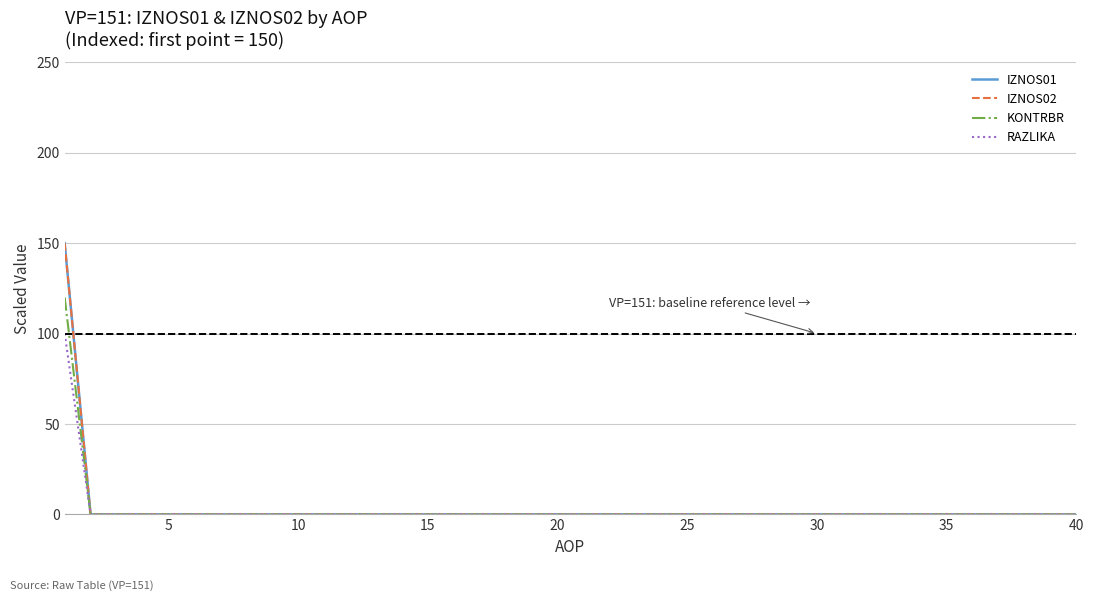

Is this an area chart (filled region under the line)?

No